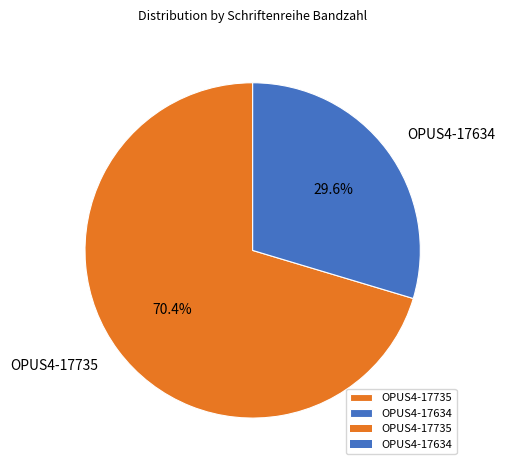

What percentage is the OPUS4-17634 slice, to the nearest percent?

30%